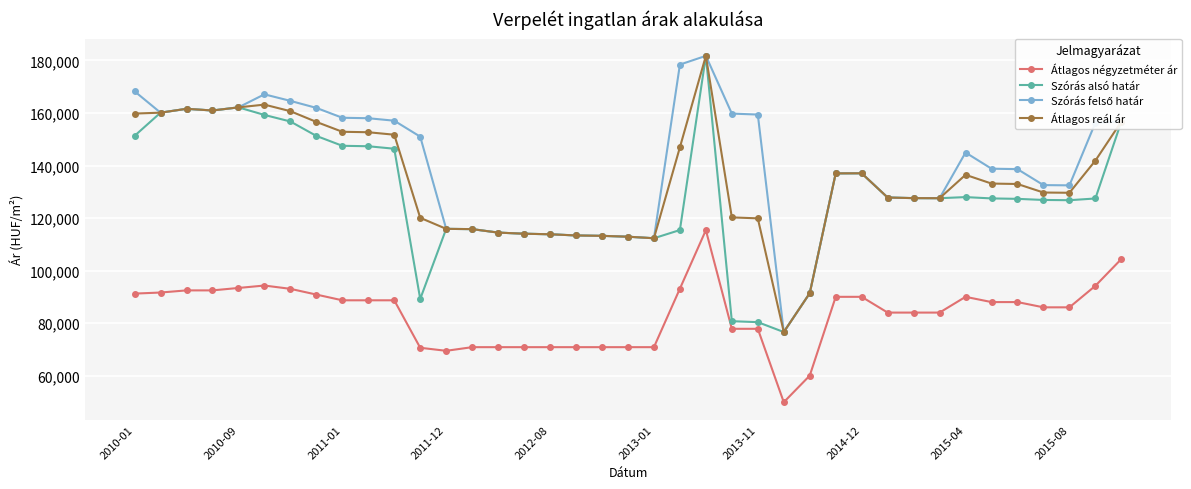

How many series are shown in this chart?

4